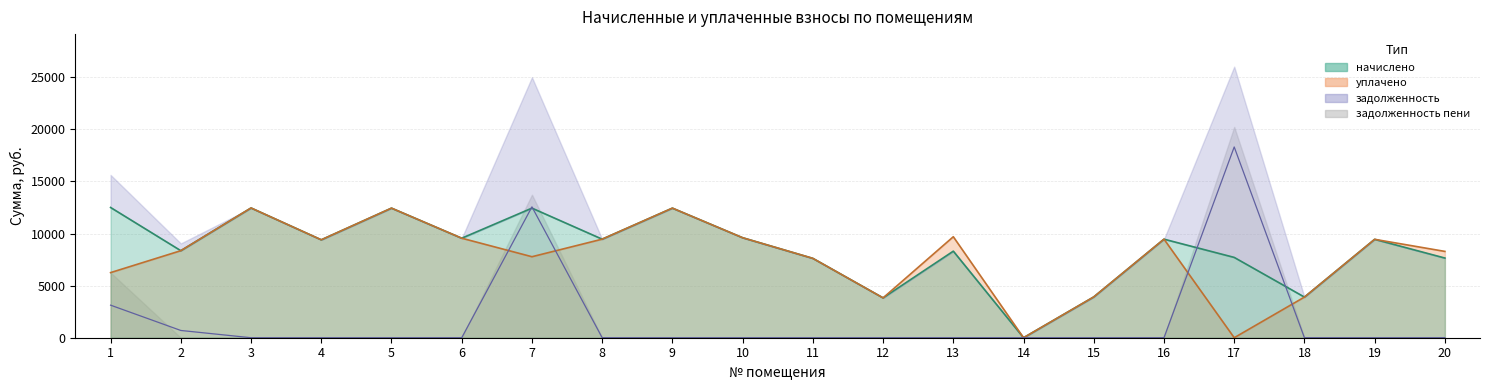

What is the difference between the highest and lowest values at 19?

9446.4